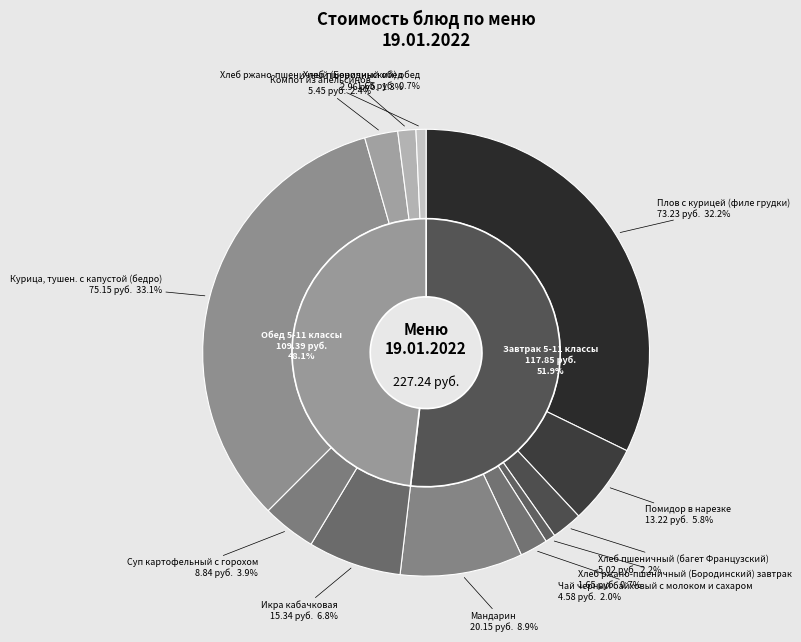

Is it true that Курица, тушен. с капустой (бедро) is 33% of the pie?

True